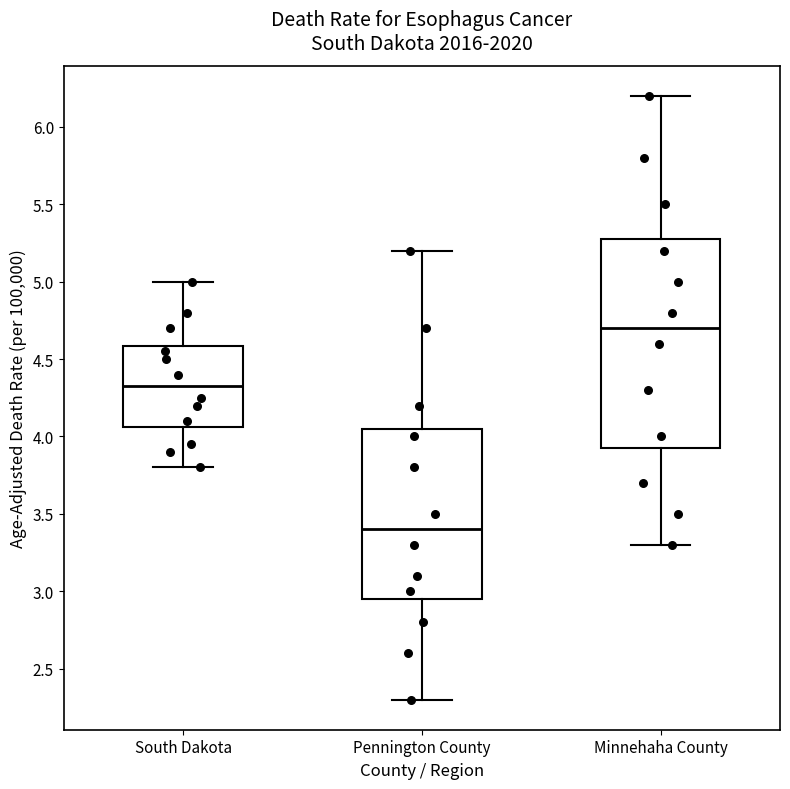

Where does the upper whisker of the box for Pennington County end on the y-axis? The values are not printed on the chart, so give them approximately, as read against the axis.

5.20